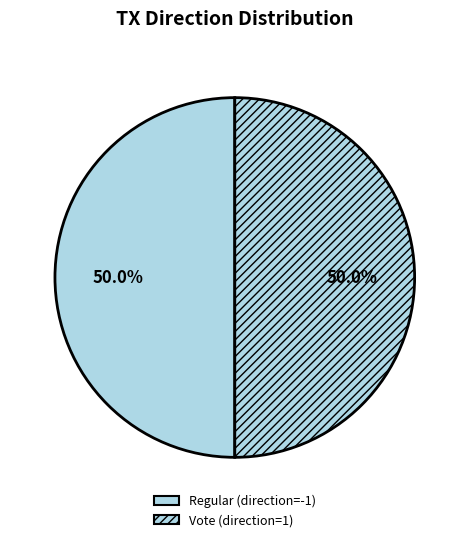

How many slices are in this pie chart?

2